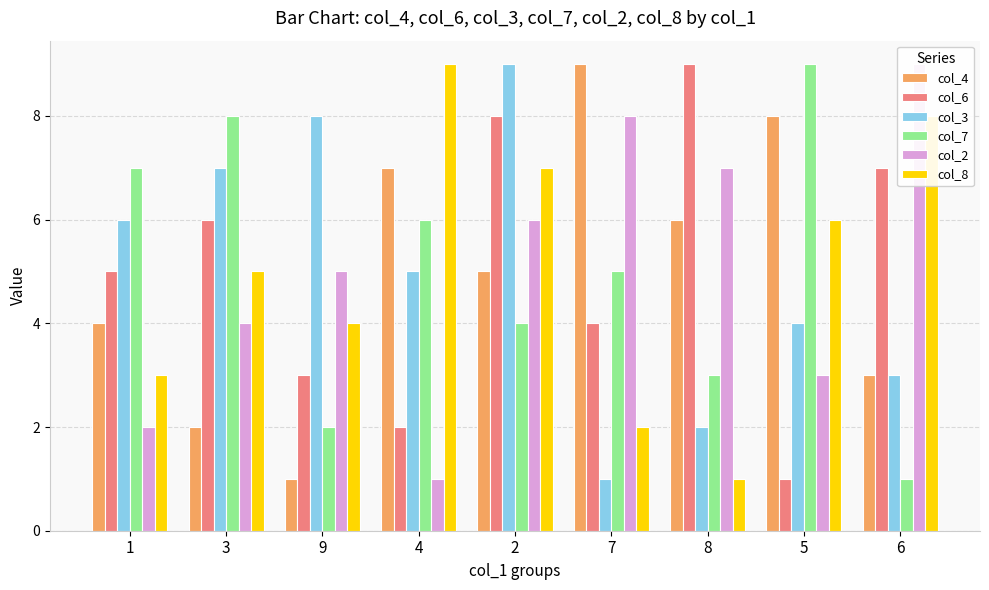

Which series changed the most between 2 and 5?

col_6